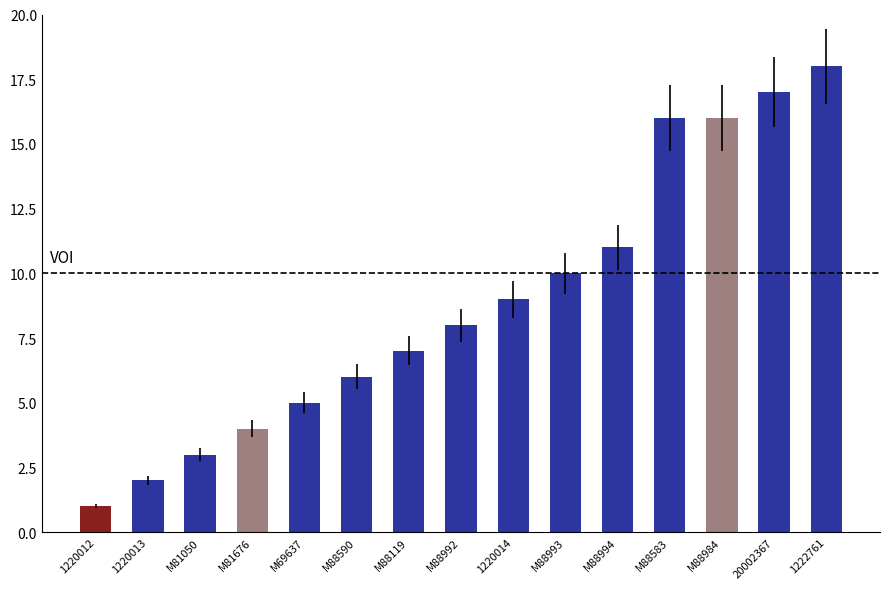

What is the label of the 4th bar from the right?

M88583